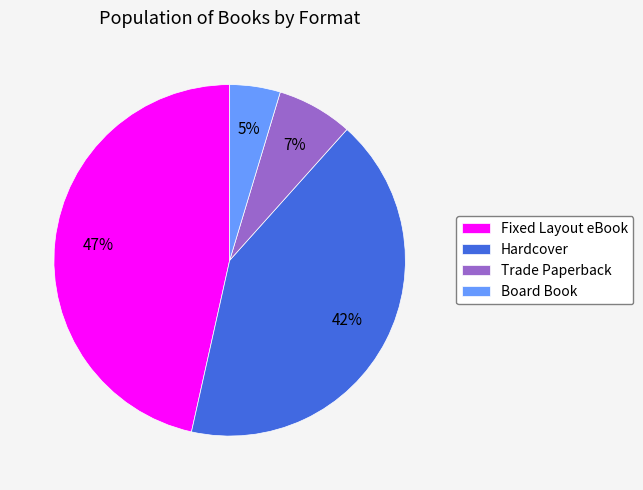

The Trade Paperback slice represents 7% of the pie. True or false?

True